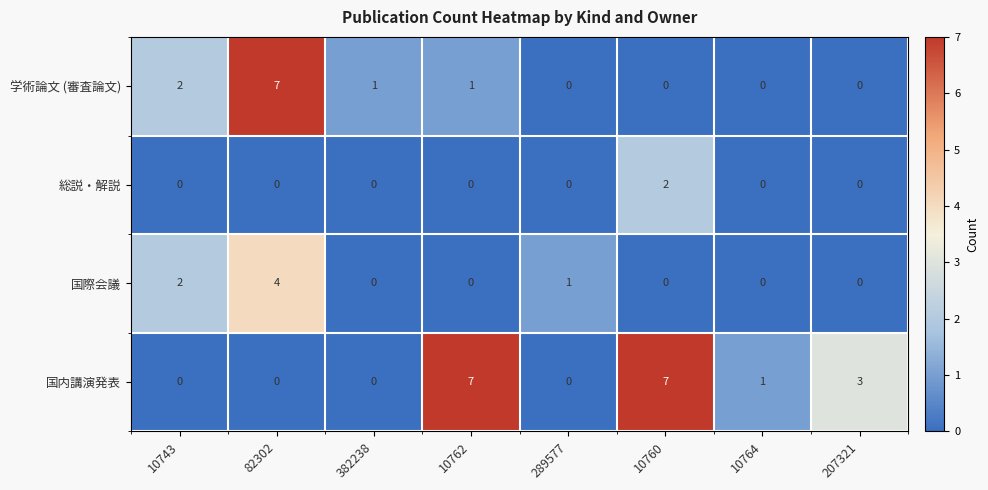

List the series in order of their overall mean, highest first.

国内講演発表, 学術論文 (審査論文), 国際会議, 総説・解説